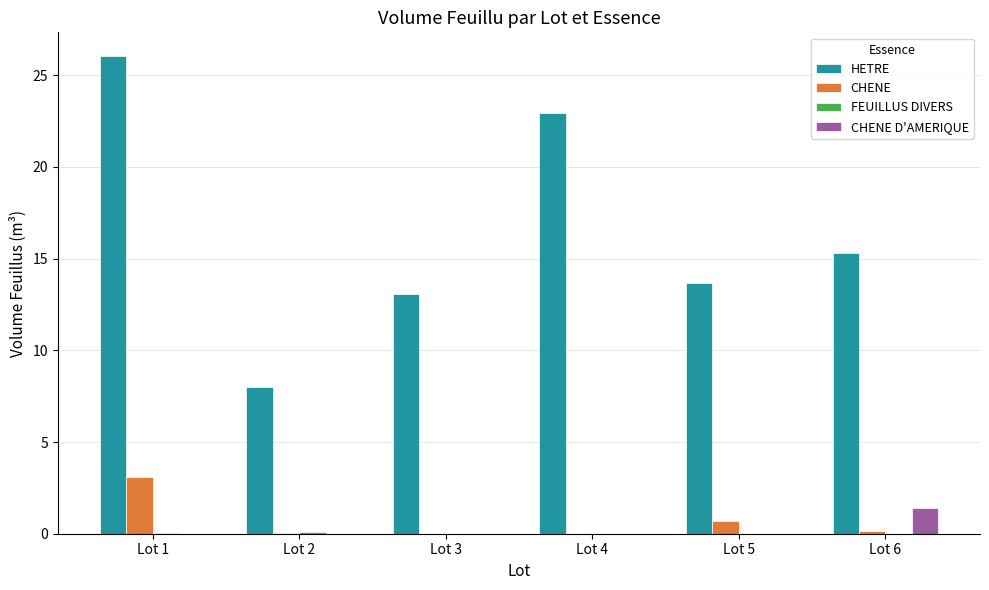

Which category has the highest value across all series?

Lot 1